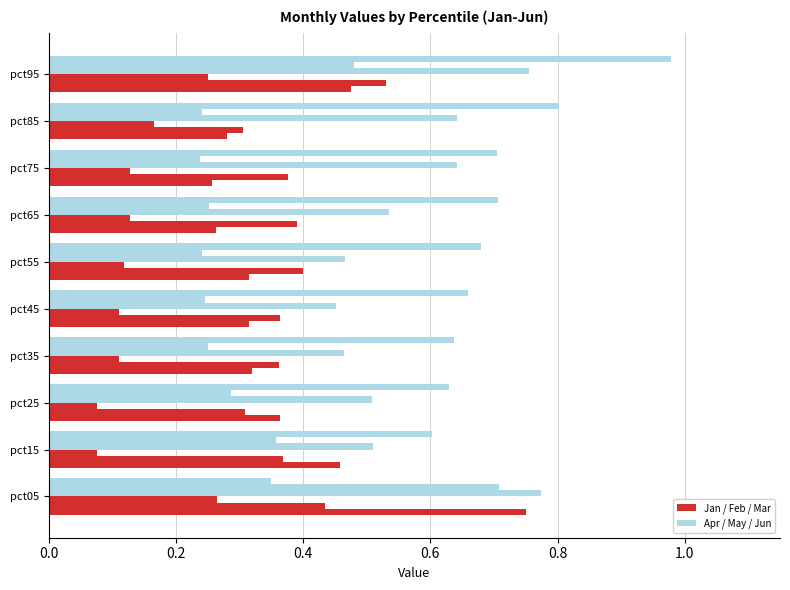

How many distinct data groups are displayed?

6